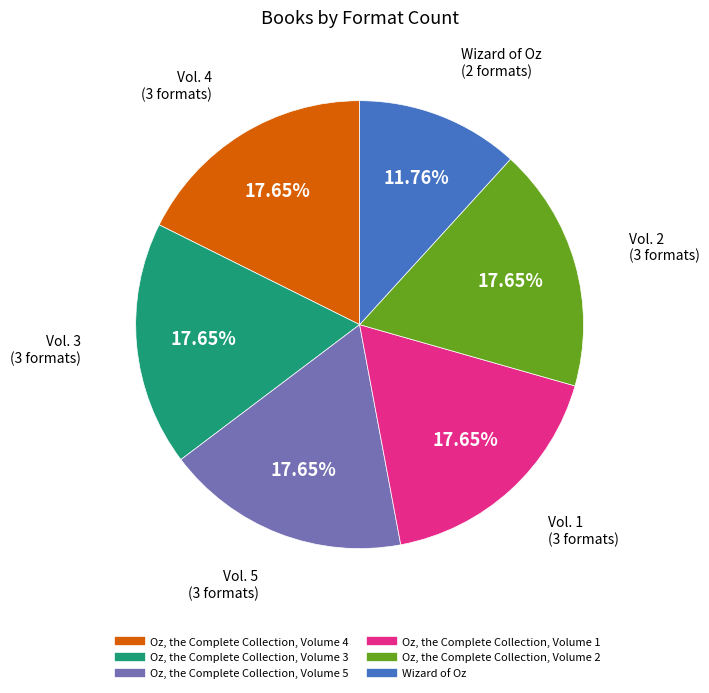

Is it true that Wizard of Oz is 12% of the pie?

True